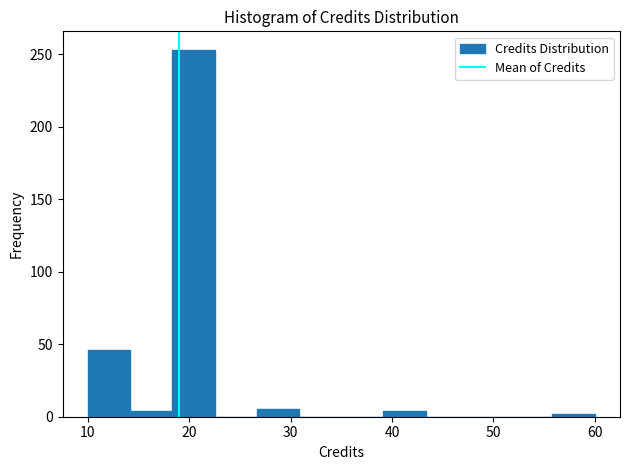

What is the height of the bar covering 18 to 23 on the x-axis? Neither the bar edges nor the heights are printed on the chart, so give them approximately, as read against the axes.

255